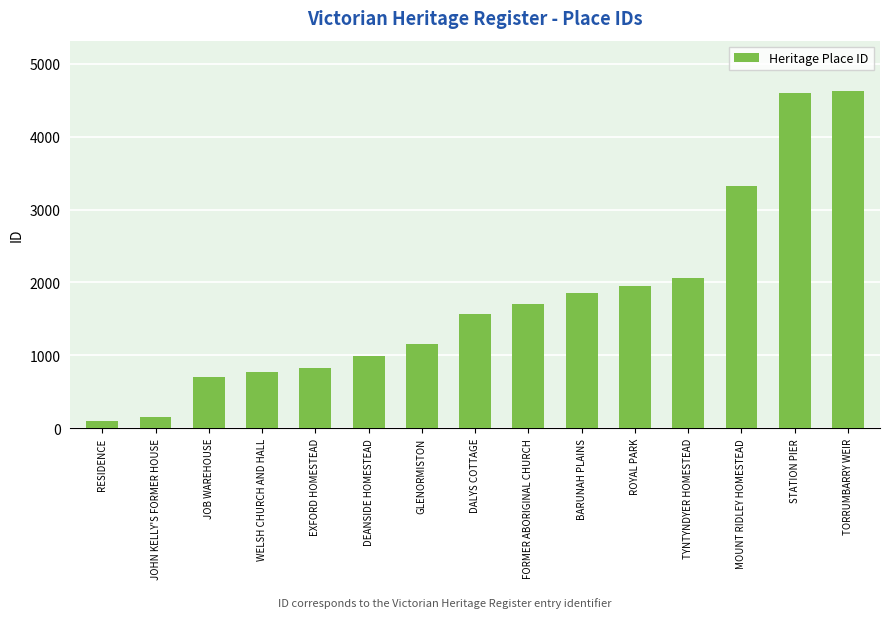

What is the label of the 6th bar from the right?

BARUNAH PLAINS